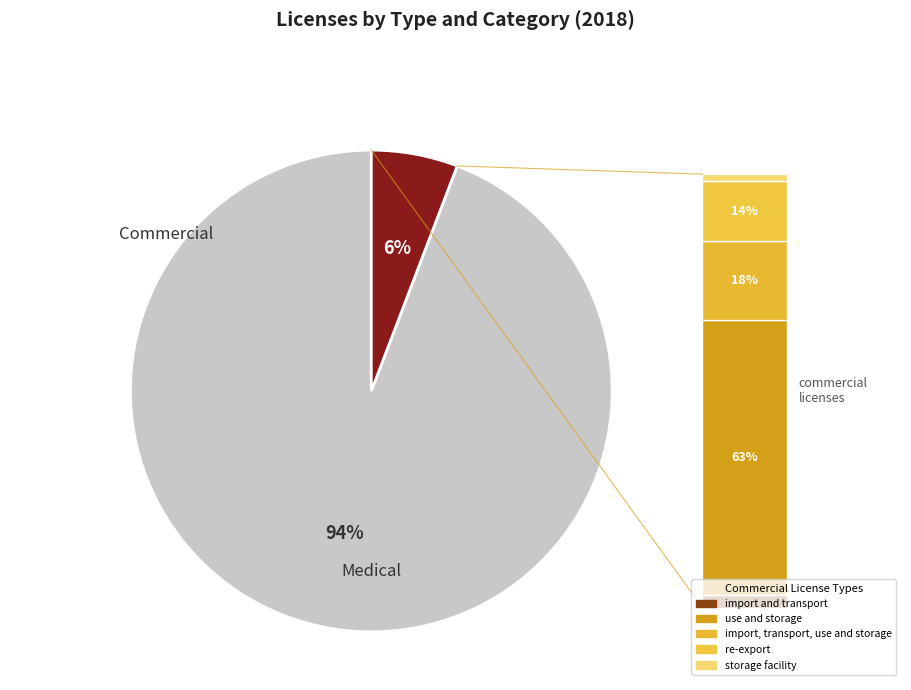

To the nearest percent, what is the difference between the largest and smallest slice percentages?

88%